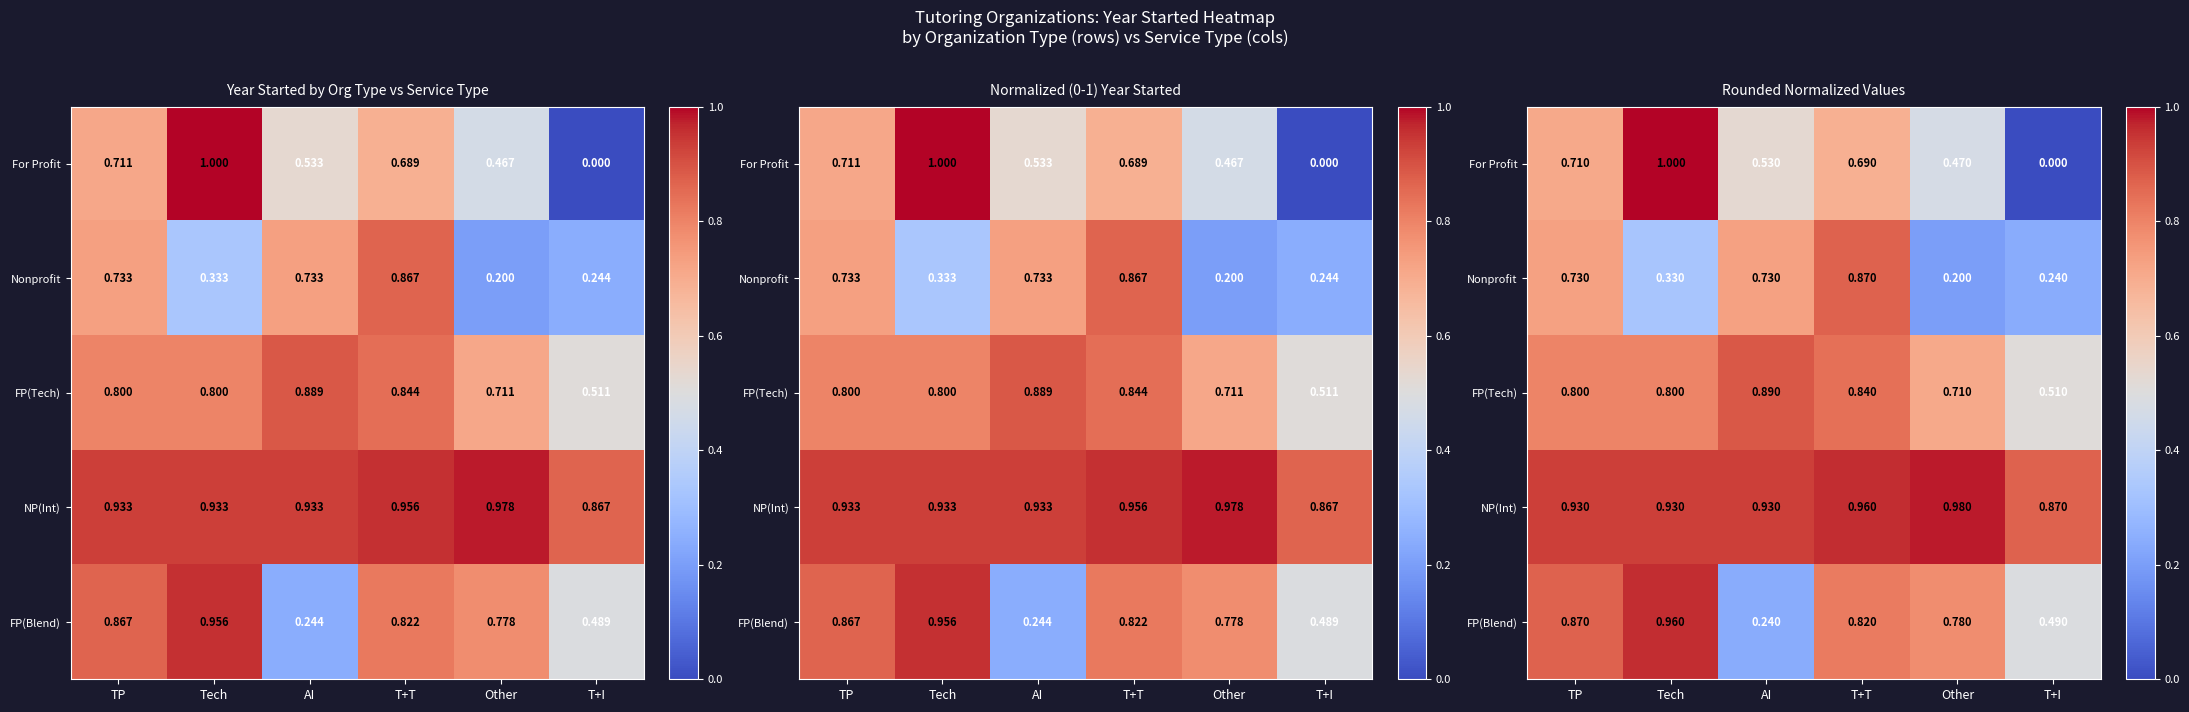

Which category has the lowest value in the NP(Int) series?

T+I